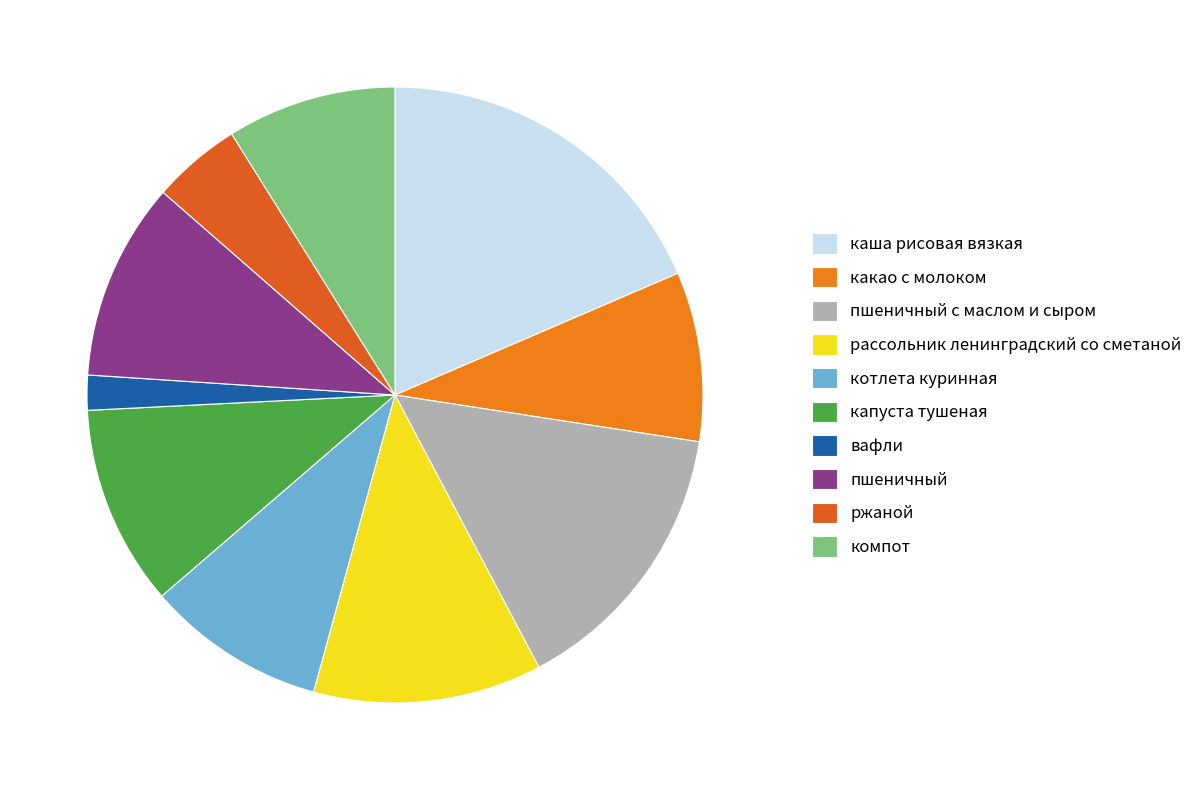

How many segments does this pie chart have?

10